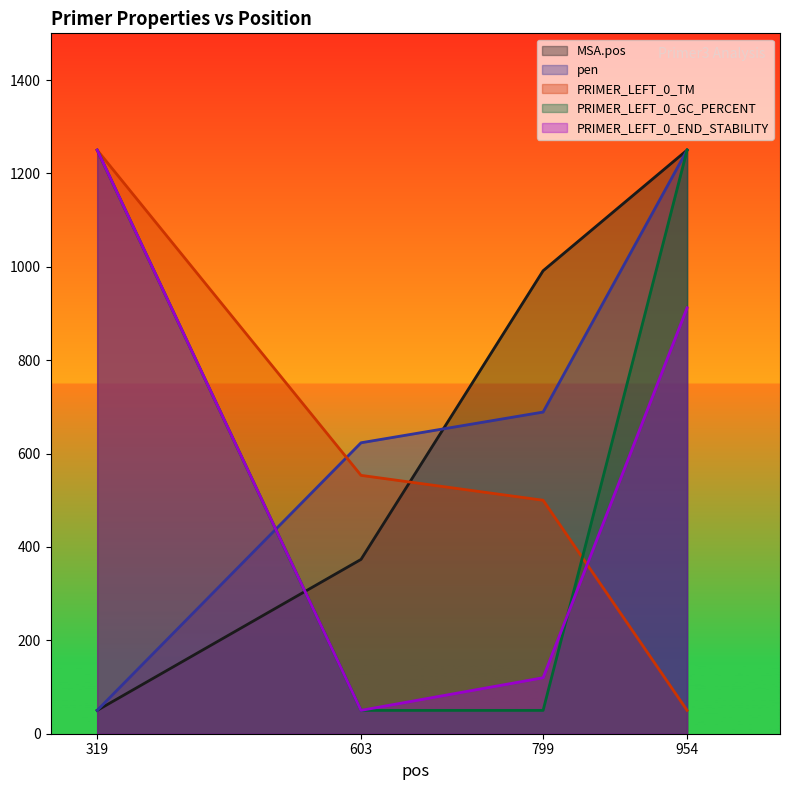

True or false: PRIMER_LEFT_0_END_STABILITY has more than 2 interior local peaks.

False